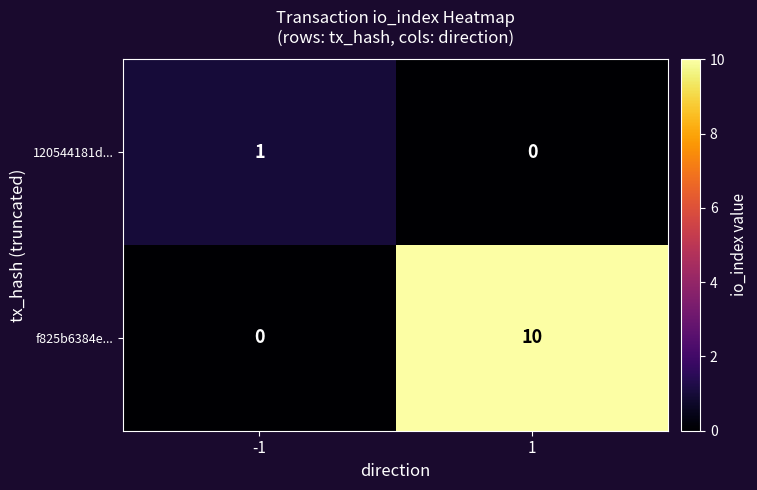

At which category is the sum across all series the highest?

1